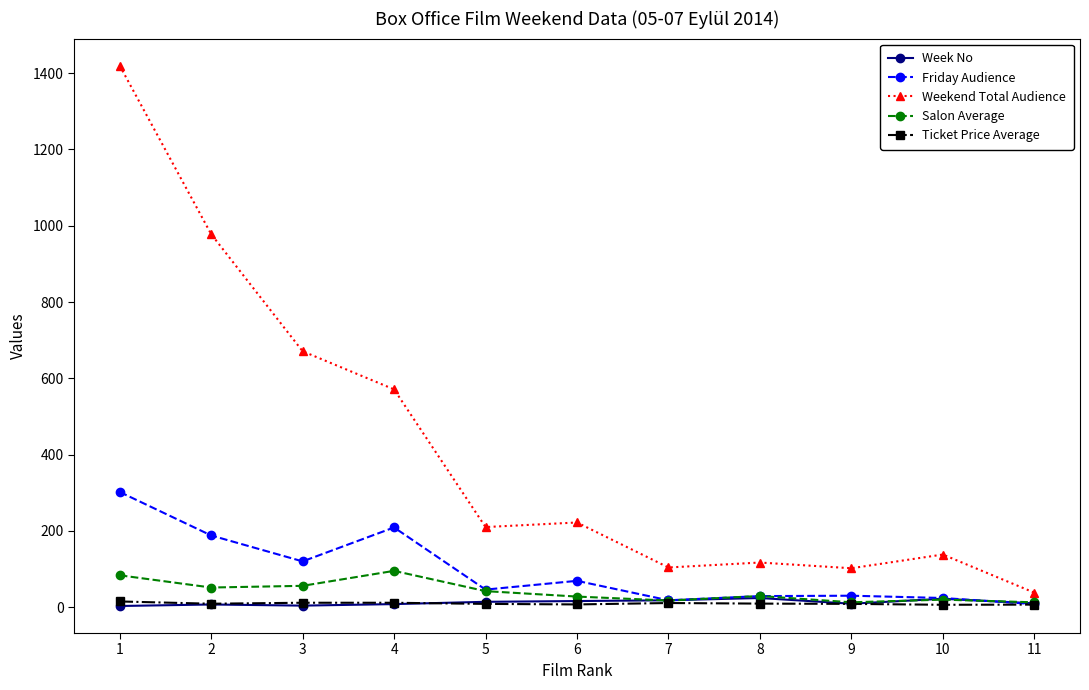

Which series has the widest spread of values?

Weekend Total Audience